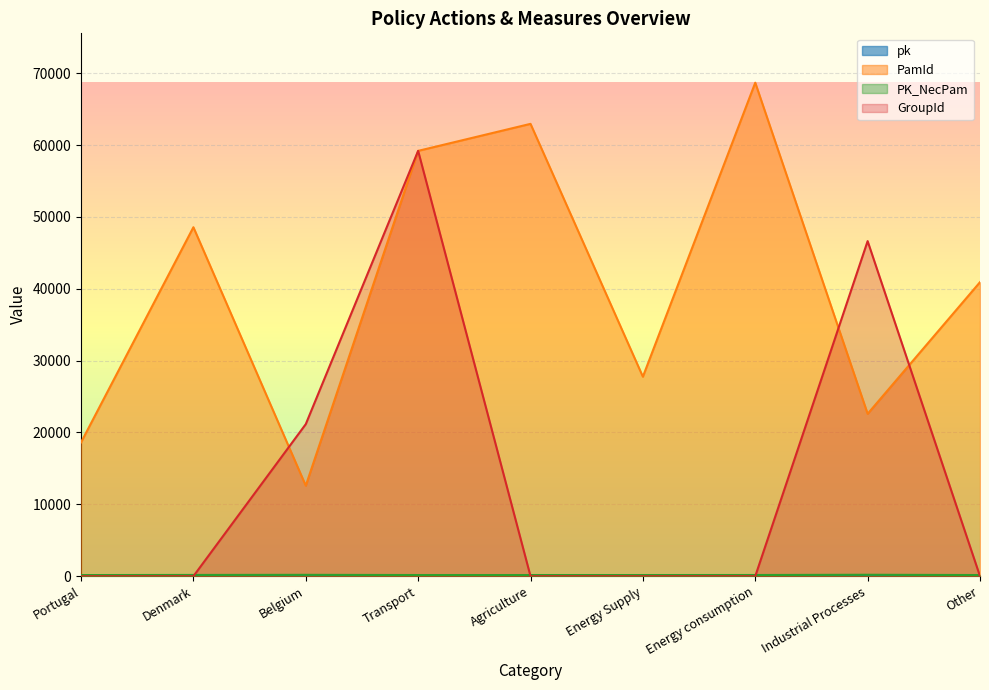

What is the difference between the maximum and second lowest values in the PK_NecPam series?

39